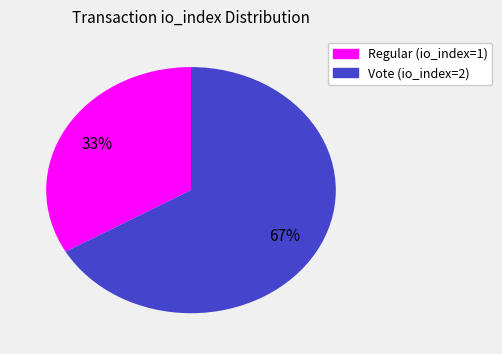

Is the sum of Vote (io_index=2) and Regular (io_index=1) greater than half?

Yes